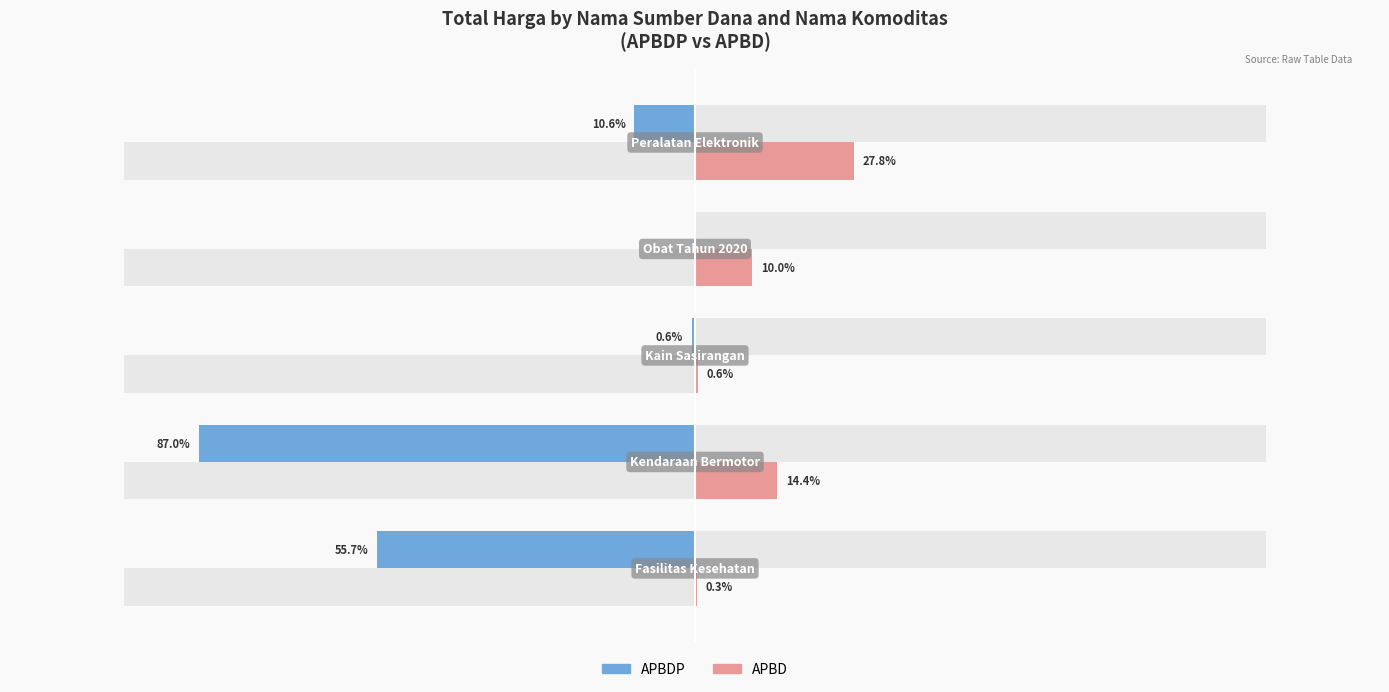

How many values in APBDP are below zero?

4